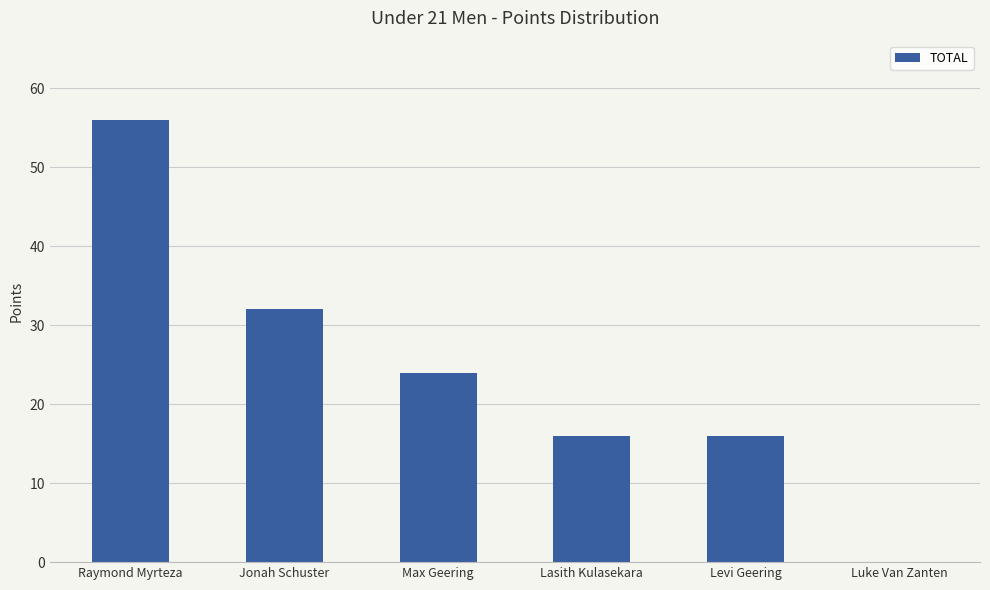

Reading left to right, extract all data points from this chart.

Raymond Myrteza=56	Jonah Schuster=32	Max Geering=24	Lasith Kulasekara=16	Levi Geering=16	Luke Van Zanten=0